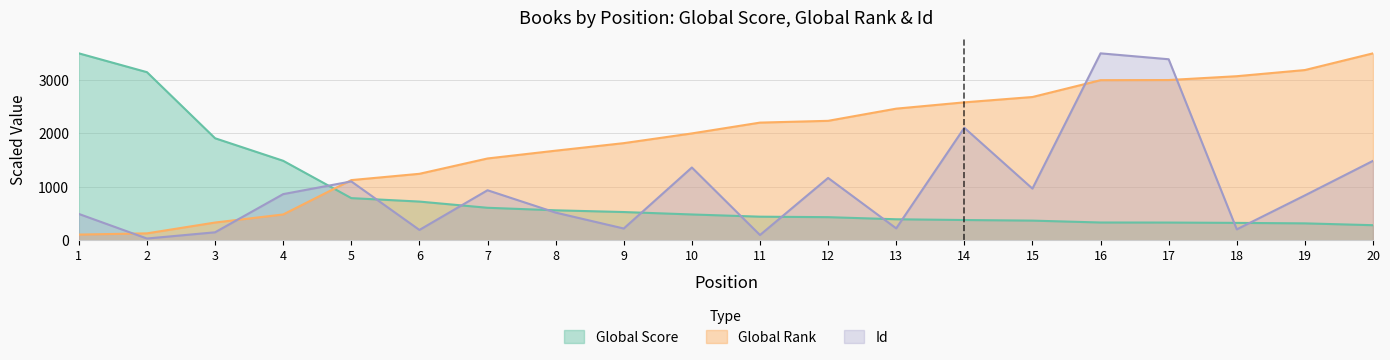

What are all the series names shown in the legend?

Global Score, Global Rank, Id